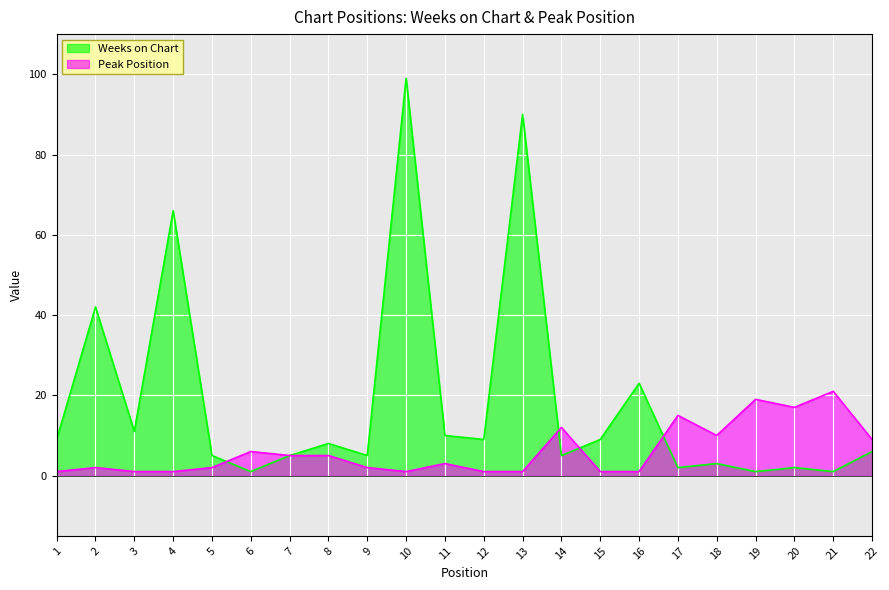

How many interior local peaks does the Peak Position series have?

7